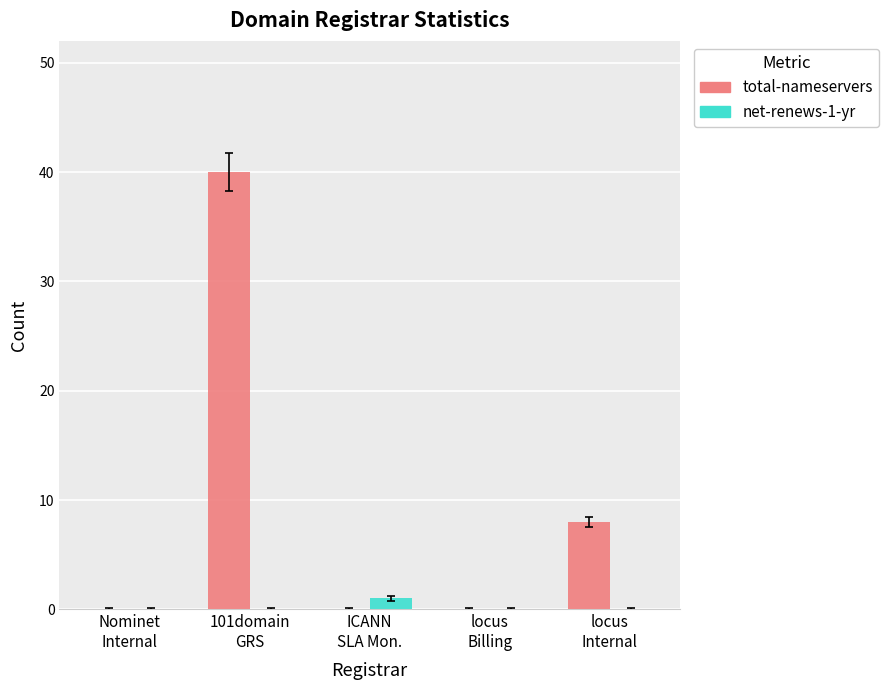

What is the sum of all total-nameservers values?

48